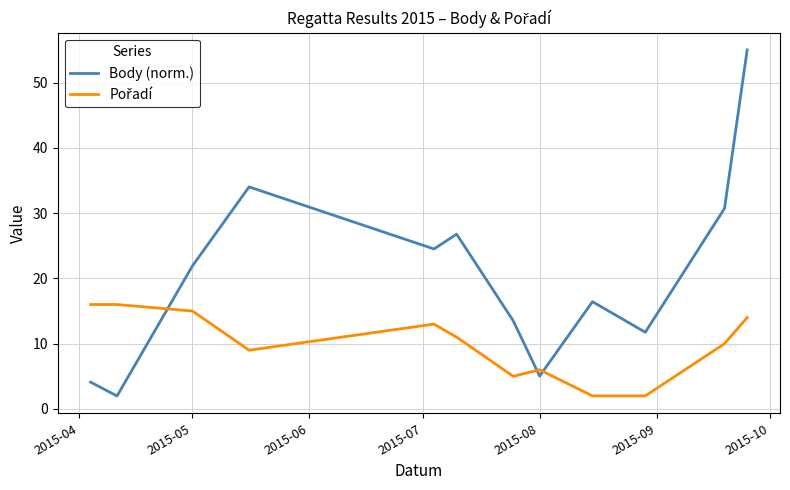

What is the maximum value for Body (norm.)?

55.0